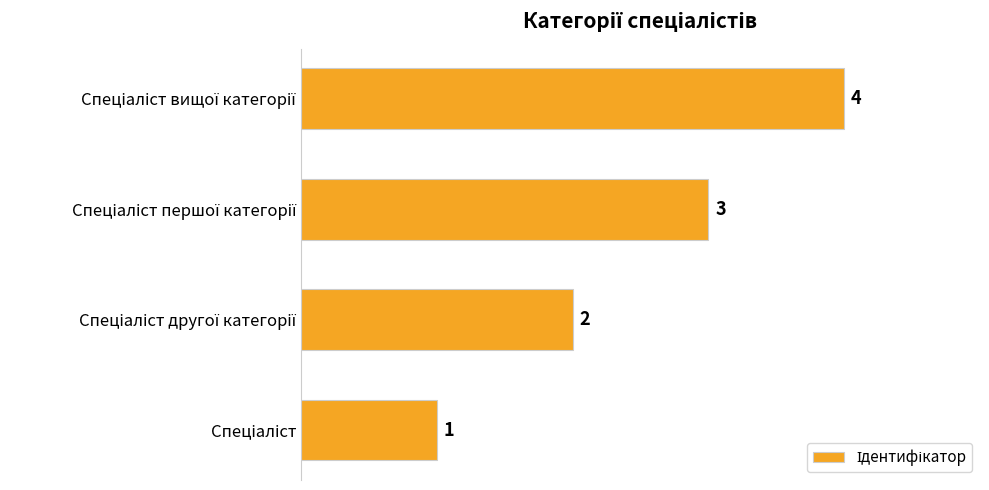

What is the difference between the maximum and minimum values?

3